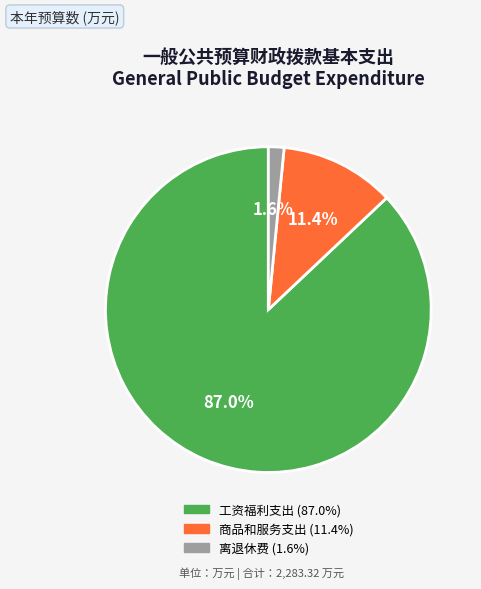

What is the largest slice in the pie chart?

工资福利支出